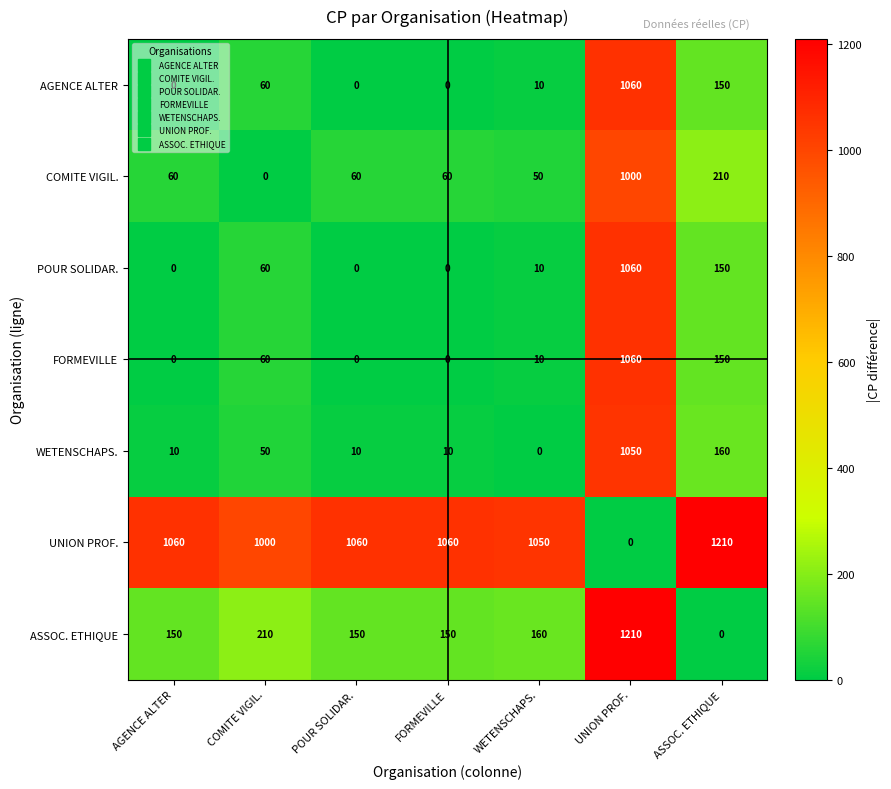

Where is FORMEVILLE nearest to the value 530?

ASSOC. ETHIQUE